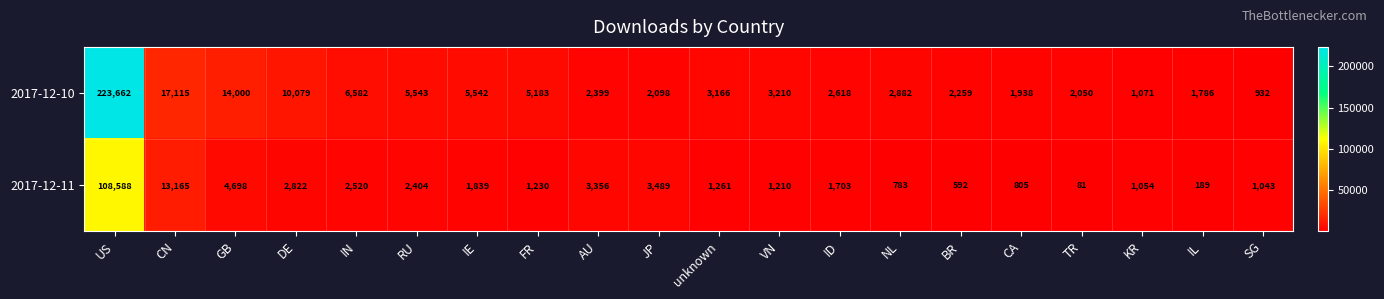

What is the difference between the 2017-12-11 values at SG and US?

107545